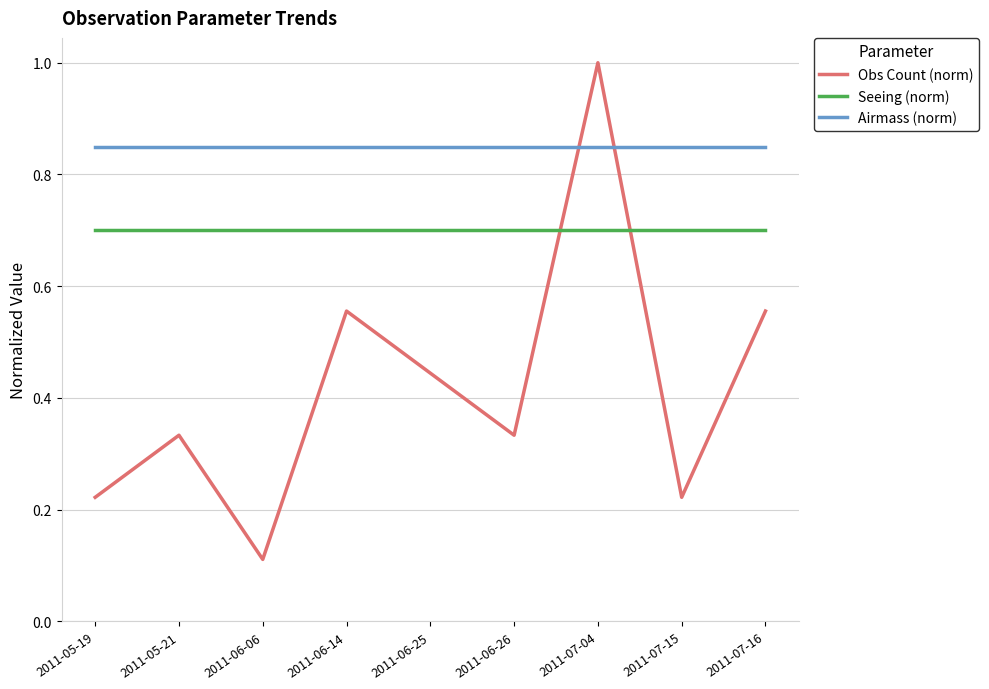

Which series has the largest range (max minus min)?

Obs Count (norm)